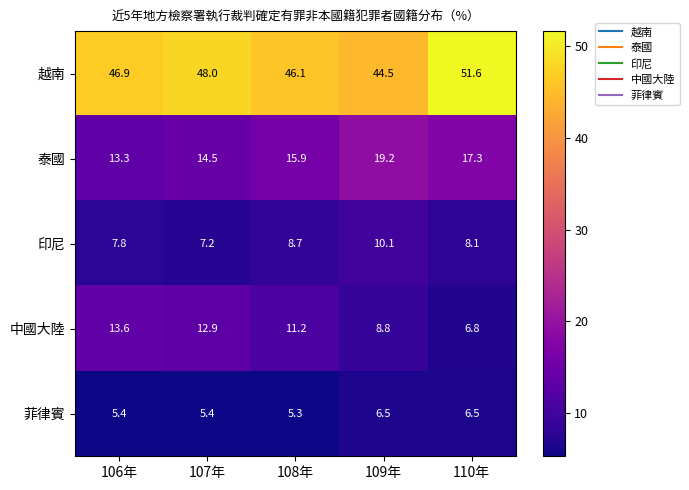

Reading left to right, what are all the values shown in this chart?

越南: 106年=46.9	107年=48.0	108年=46.1	109年=44.5	110年=51.6
泰國: 106年=13.3	107年=14.5	108年=15.9	109年=19.2	110年=17.3
印尼: 106年=7.8	107年=7.2	108年=8.7	109年=10.1	110年=8.1
中國大陸: 106年=13.6	107年=12.9	108年=11.2	109年=8.8	110年=6.8
菲律賓: 106年=5.4	107年=5.4	108年=5.3	109年=6.5	110年=6.5